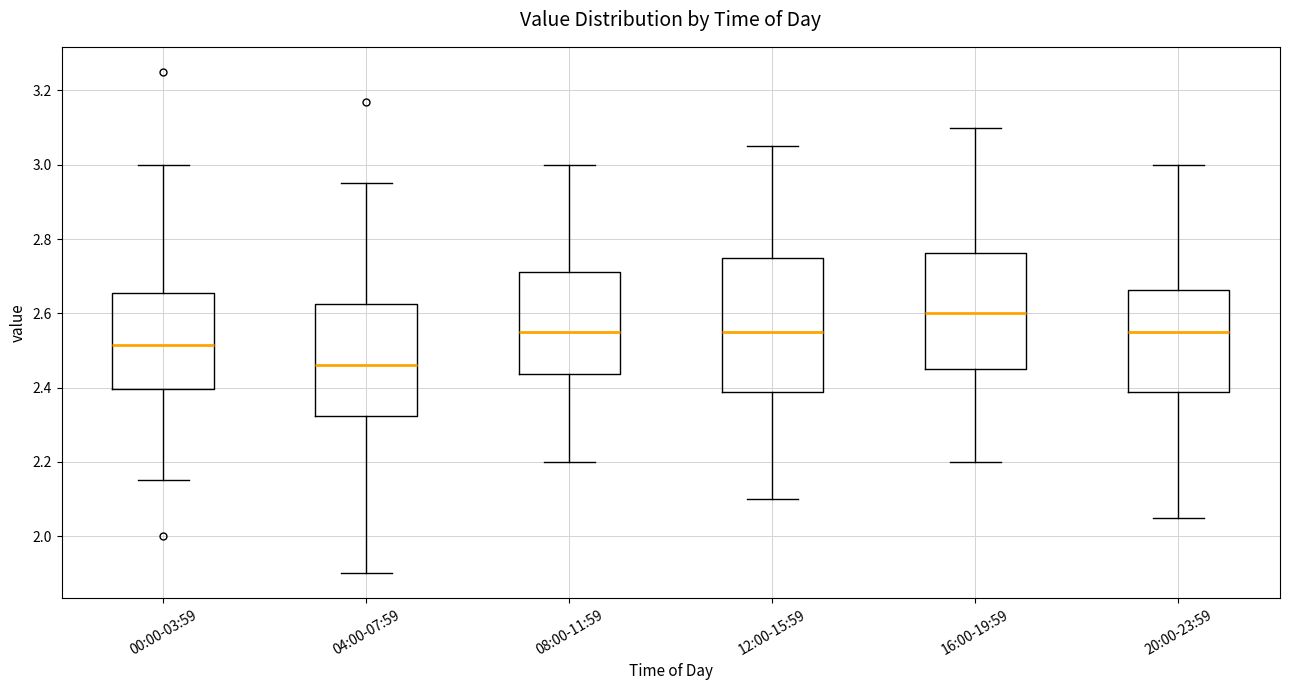

Reading left to right, read every box against the y-axis: the position of its median line, the range the box covers, and the ends of its whiskers. The values are not printed on the chart, so give them approximately, as read against the axis.

00:00-03:59: median 2.52, box 2.40 to 2.66, whiskers 2.16 to 3.00
04:00-07:59: median 2.46, box 2.32 to 2.62, whiskers 1.90 to 2.96
08:00-11:59: median 2.56, box 2.44 to 2.72, whiskers 2.20 to 3.00
12:00-15:59: median 2.56, box 2.38 to 2.76, whiskers 2.10 to 3.06
16:00-19:59: median 2.60, box 2.46 to 2.76, whiskers 2.20 to 3.10
20:00-23:59: median 2.56, box 2.38 to 2.66, whiskers 2.06 to 3.00